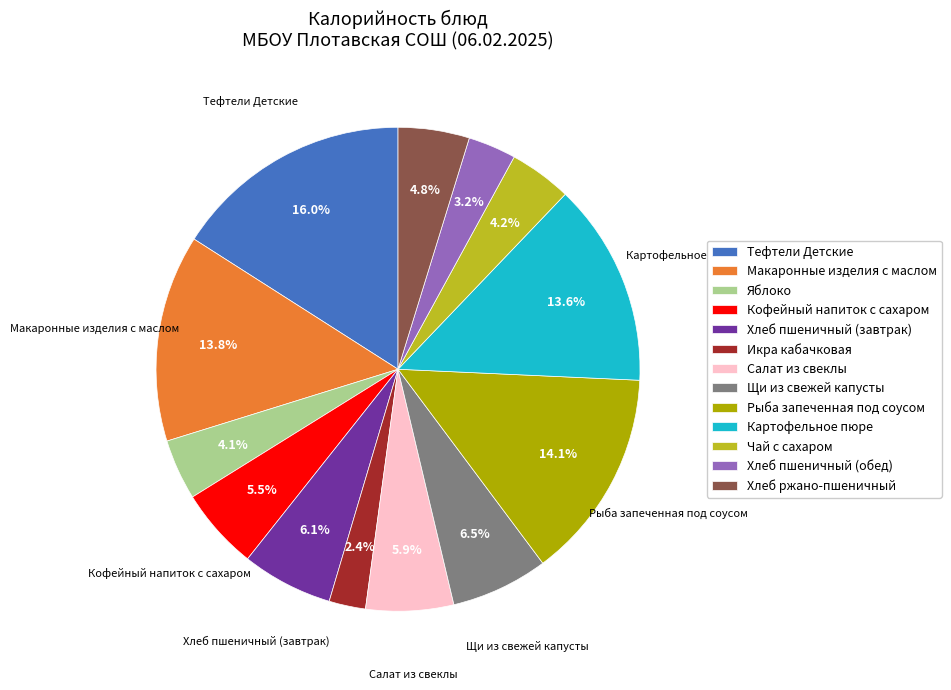

Which category has the smallest portion of the pie?

Икра кабачковая